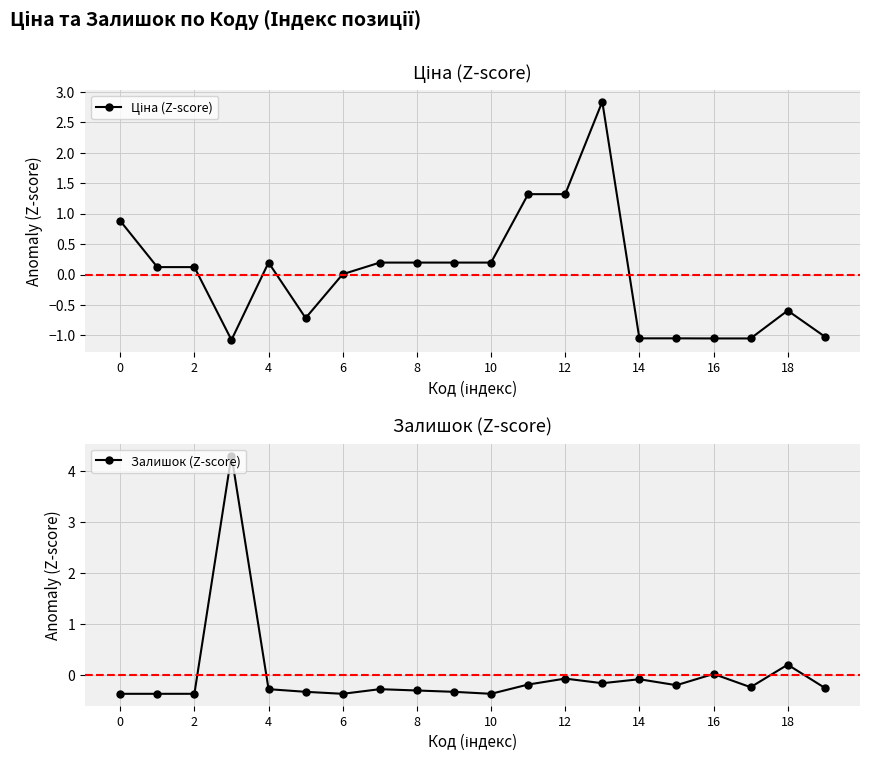

How many lines are shown in the chart?

2